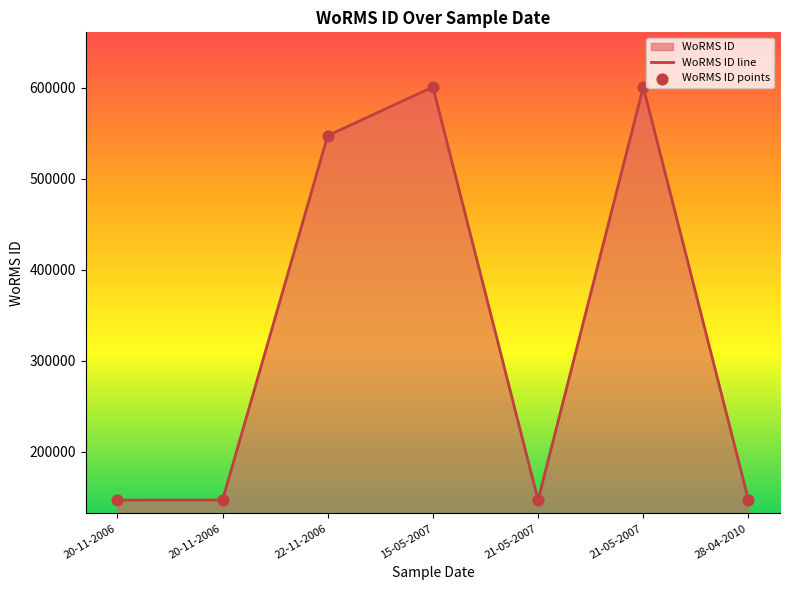

Is the value of WoRMS ID line at 20-11-2006 greater than the value of WoRMS ID points at 21-05-2007?

Yes